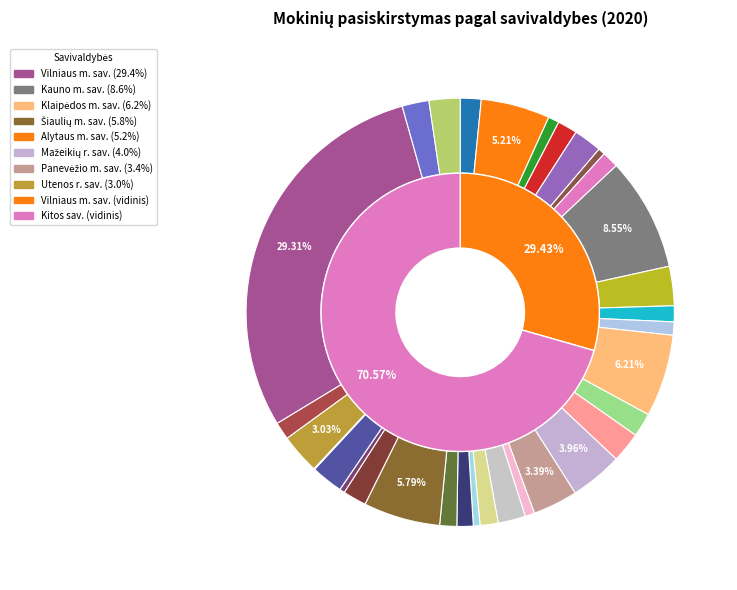

True or false: Klaipėdos r. sav. accounts for 14% of the total.

False